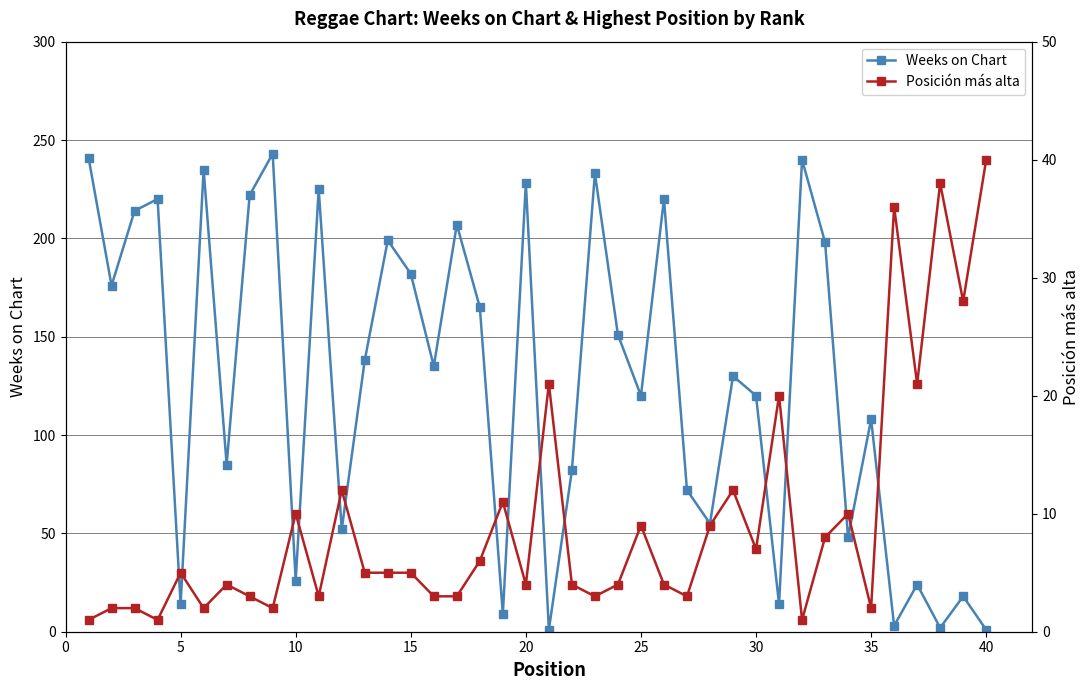

In Posición más alta, how many points are lower than both neighbors (excluding endpoints)?

12